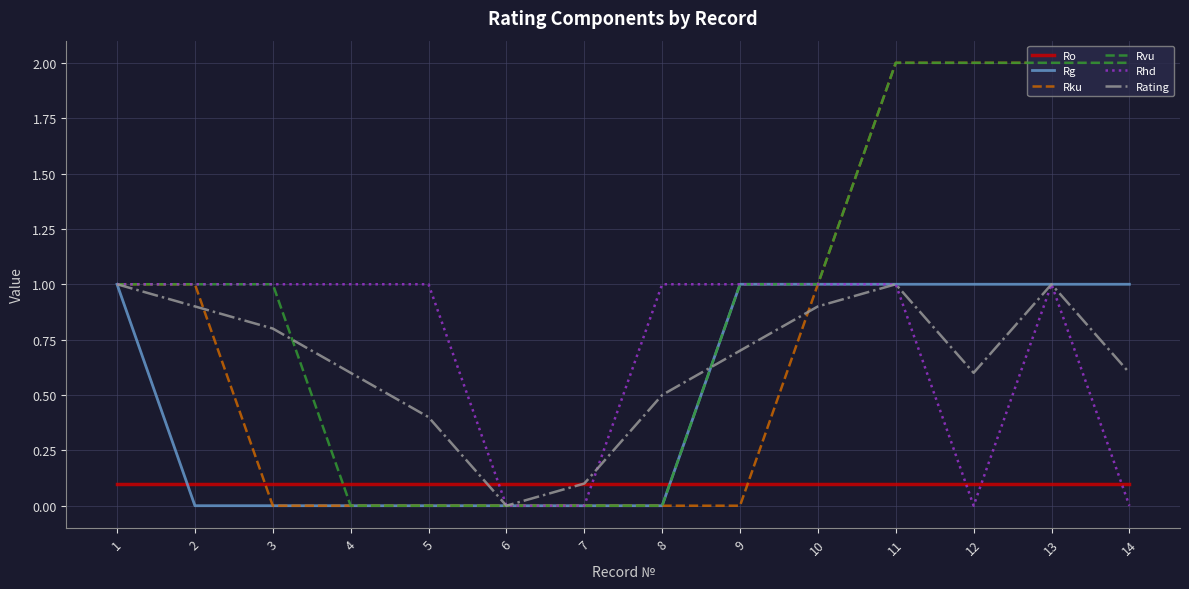

What is the total value across all series at 10?

5.0